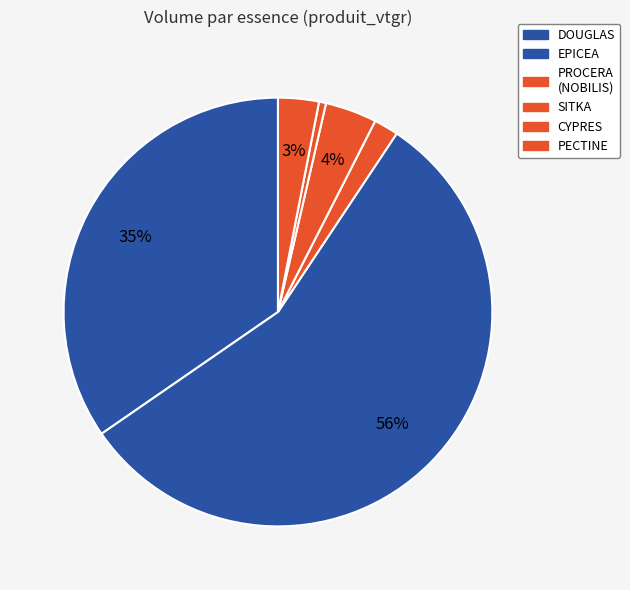

Does EPICEA represent more than half of the total?

Yes